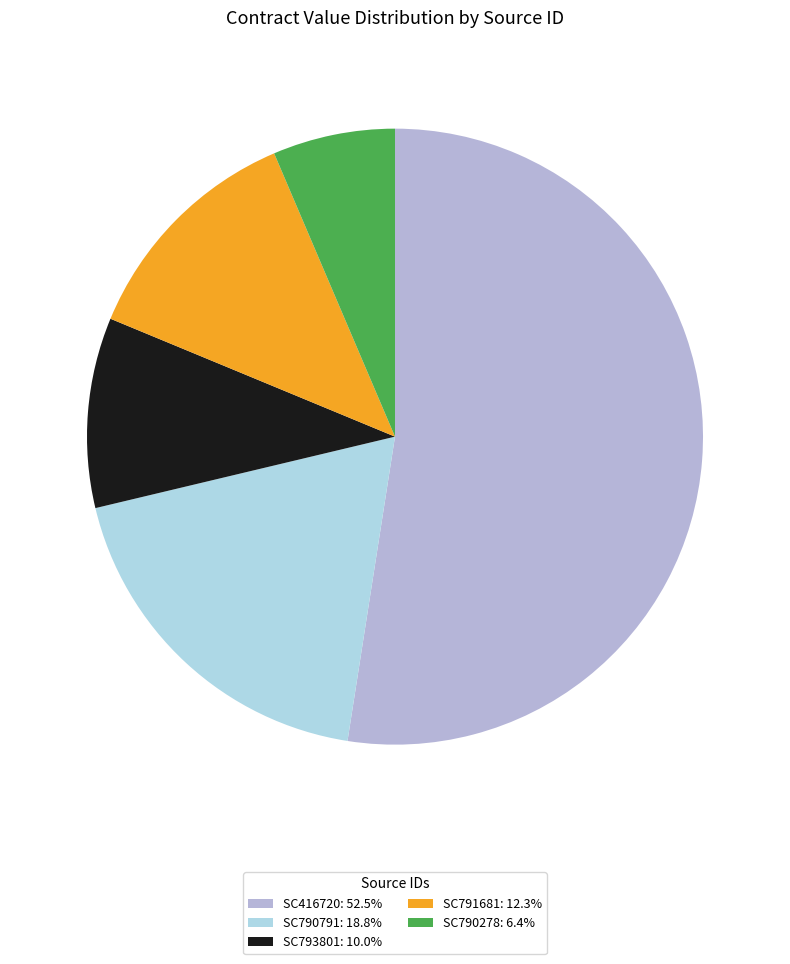

To the nearest percent, what is the difference between the SC793801 and SC790278 slice percentages?

4%